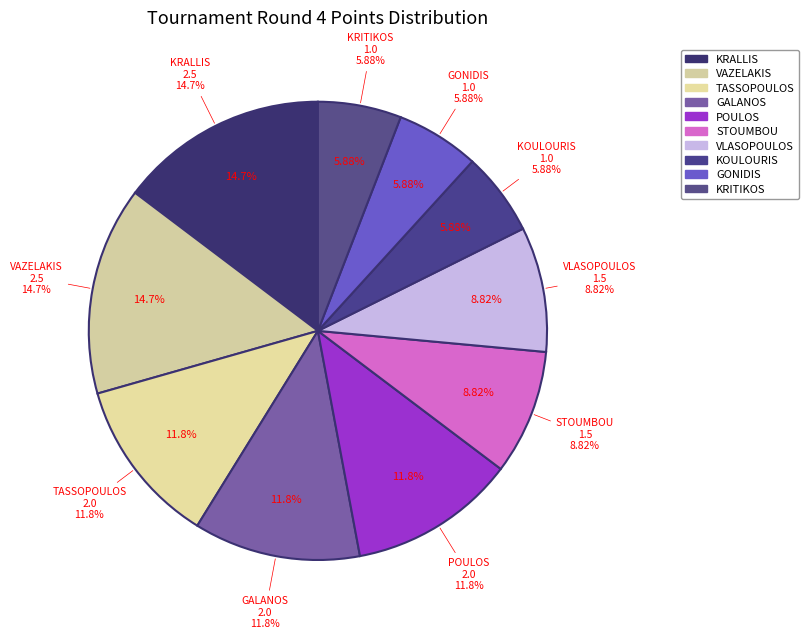

What is the largest slice in the pie chart?

KRALLIS CHRISTOS